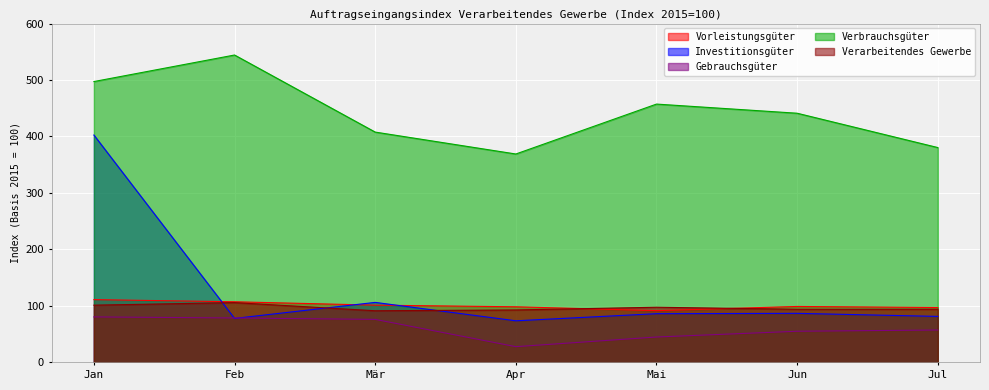

Which has a higher value, Feb or Apr?

Feb